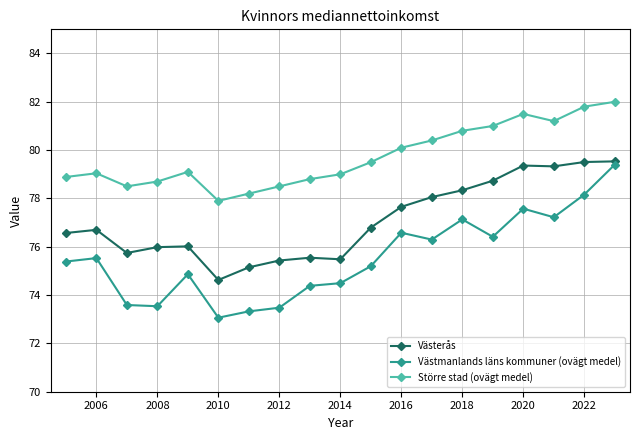

What is the difference between the second highest and second lowest values in the Större stad (ovägt medel) series?

3.6